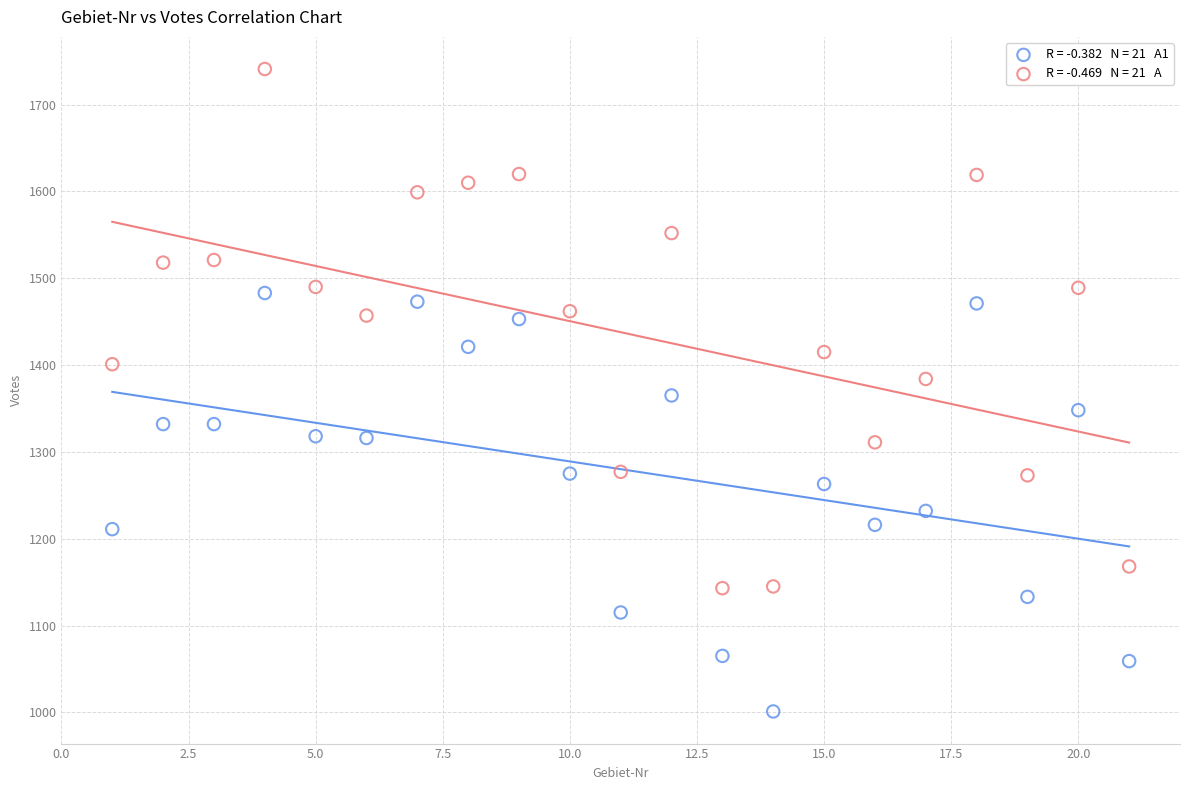

Across all data points, what is the range of X values (max minus min)?

20